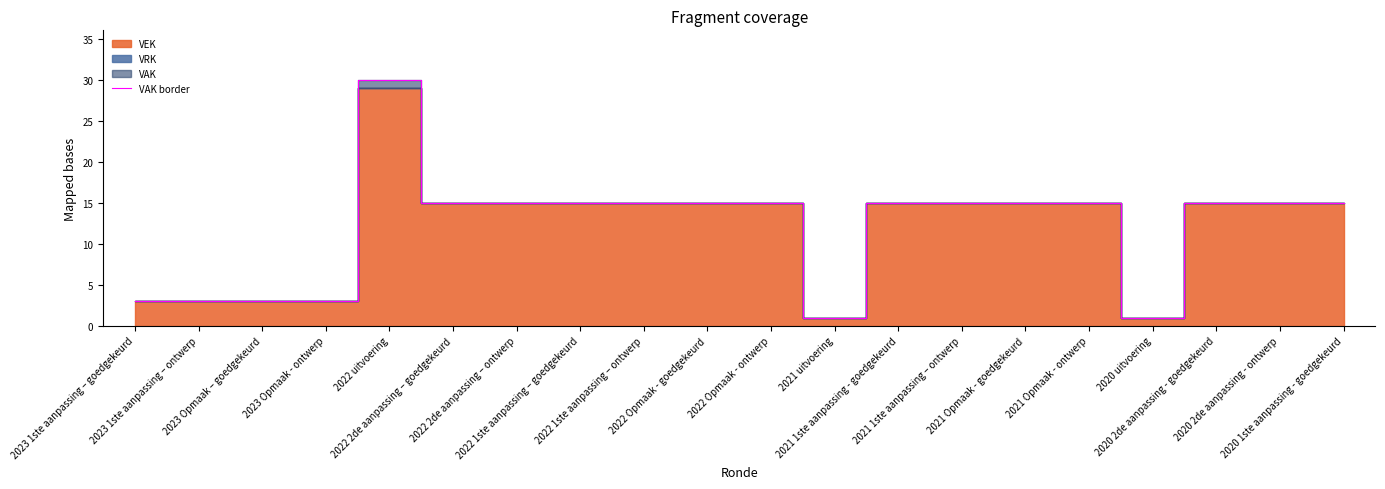

Count the number of categories in the chart.

20